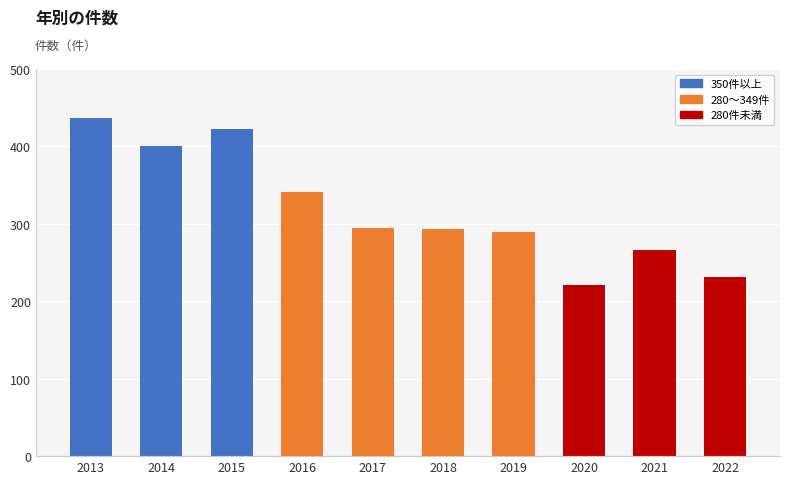

The value at 2020 is 221. True or false?

True